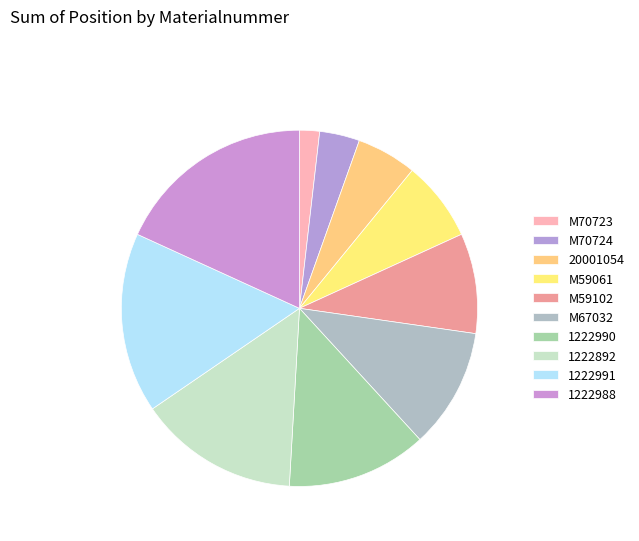

Is 1222892 the majority of the pie?

No